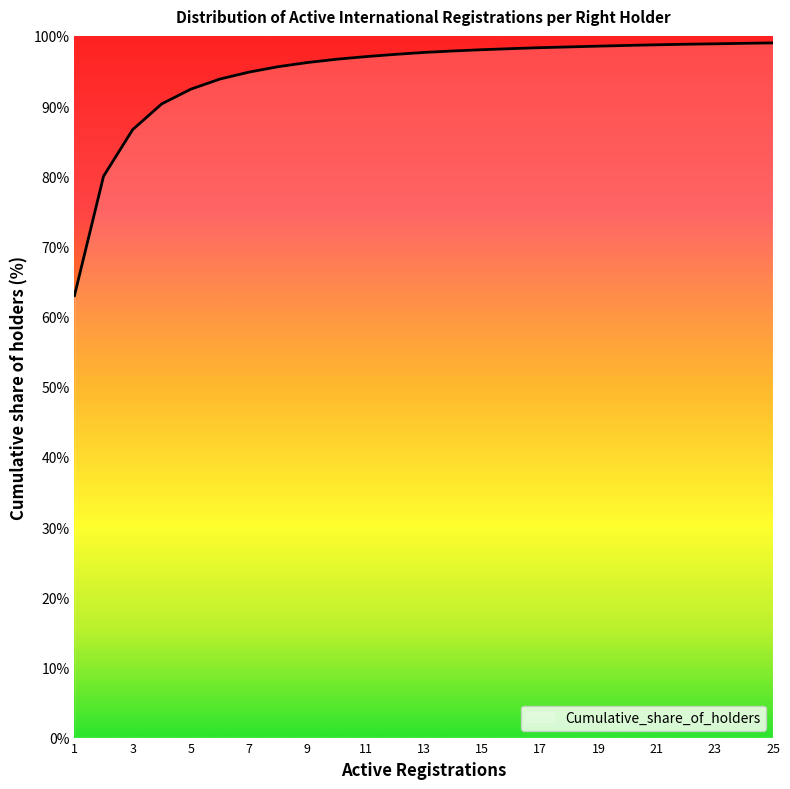

What is the change in value from 8 to 16?

+2.6